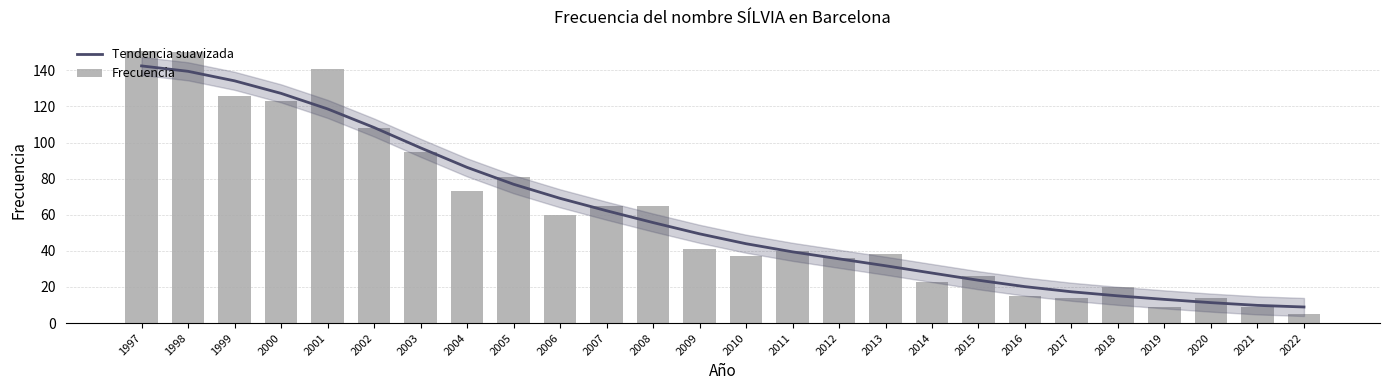

Reading left to right, extract all data points from this chart.

Tendencia suavizada: 1997=142.5	1998=139.5	1999=134.2	2000=127.3	2001=118.7	2002=108.3	2003=97.1	2004=86.3	2005=76.9	2006=69.1	2007=62.2	2008=55.7	2009=49.4	2010=44.0	2011=39.5	2012=35.6	2013=31.8	2014=27.7	2015=23.7	2016=20.2	2017=17.3	2018=15.1	2019=13.1	2020=11.3	2021=9.8	2022=8.9
Frecuencia: 1997=151.0	1998=150.0	1999=126.0	2000=123.0	2001=141.0	2002=108.0	2003=95.0	2004=73.0	2005=81.0	2006=60.0	2007=65.0	2008=65.0	2009=41.0	2010=37.0	2011=40.0	2012=36.0	2013=38.0	2014=23.0	2015=26.0	2016=15.0	2017=14.0	2018=20.0	2019=9.0	2020=14.0	2021=9.0	2022=5.0